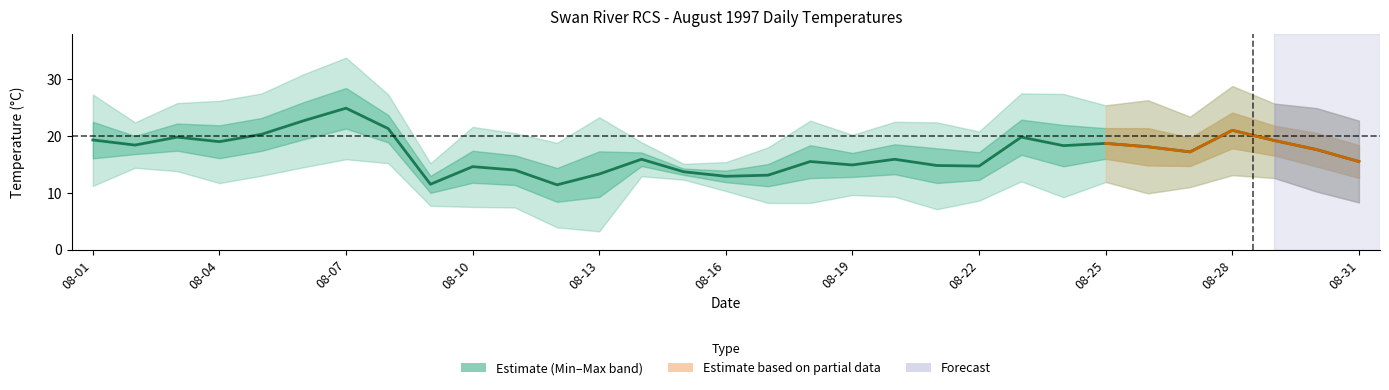

In Min Temp (C), how many points are lower than both neighbors (excluding endpoints)?

5